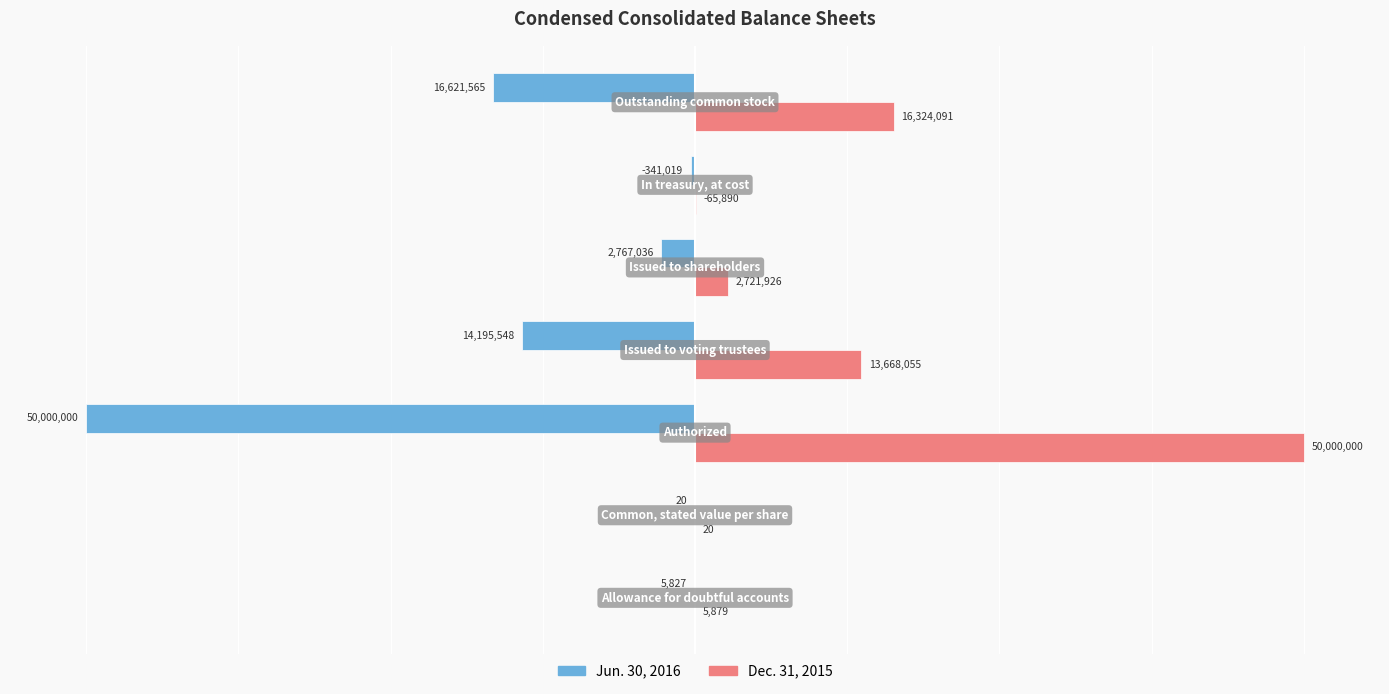

What are all the series names shown in the legend?

Jun. 30, 2016, Dec. 31, 2015